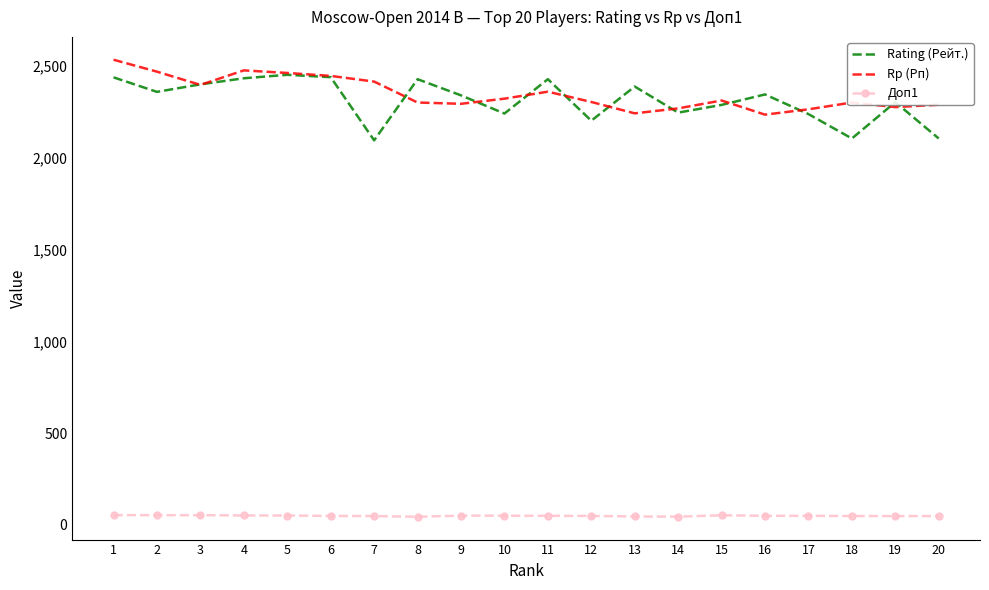

What is the maximum value for Rating (Рейт.)?

2452.0